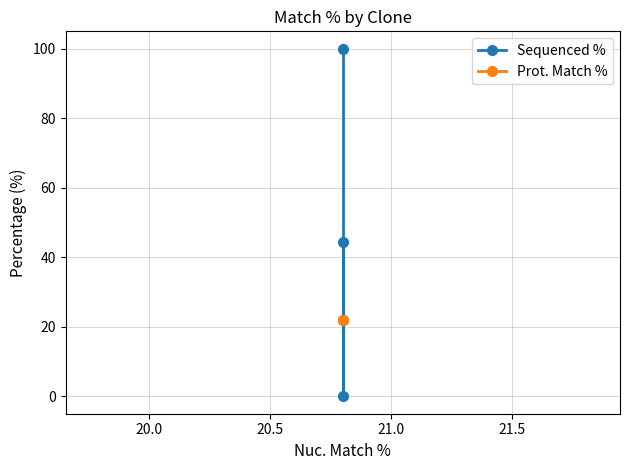

How many series are shown in this chart?

2